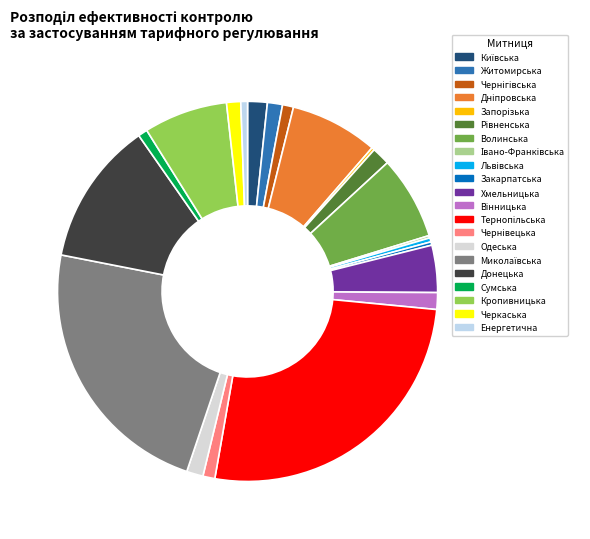

What percentage is the Чернігівська slice, to the nearest percent?

1%